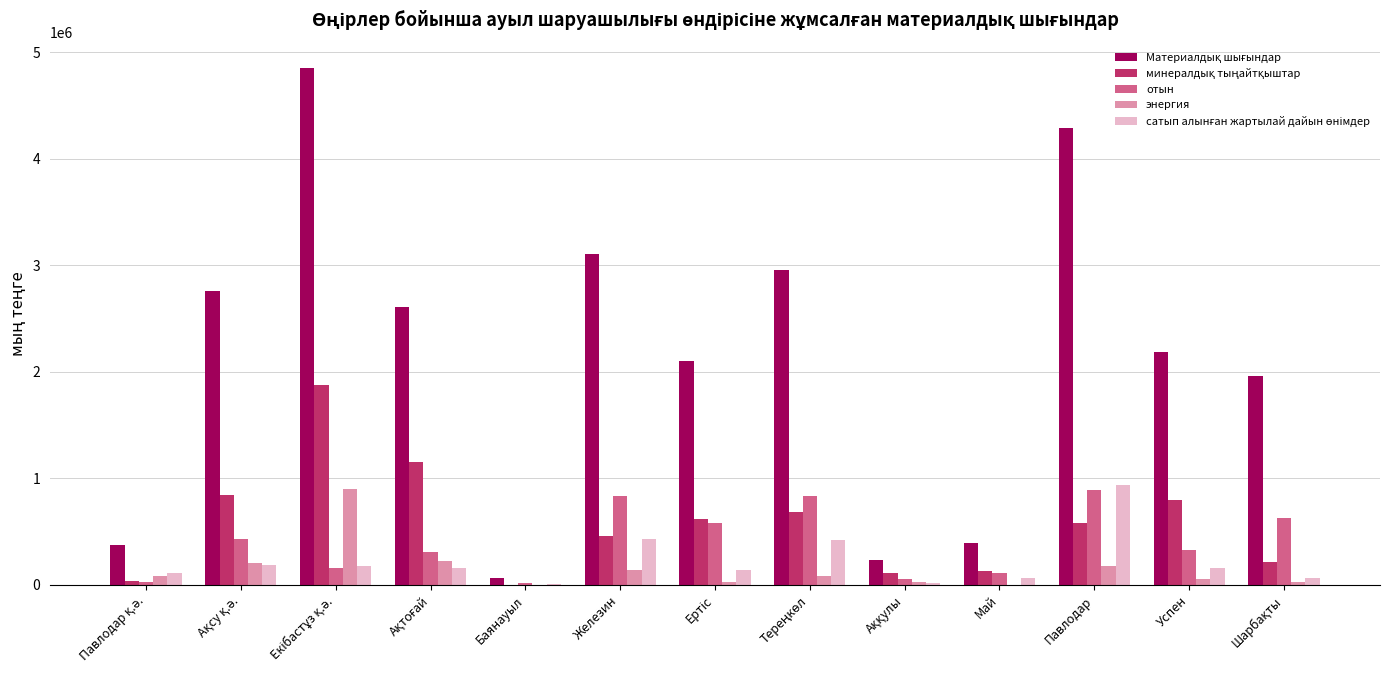

Are the bars horizontal?

No